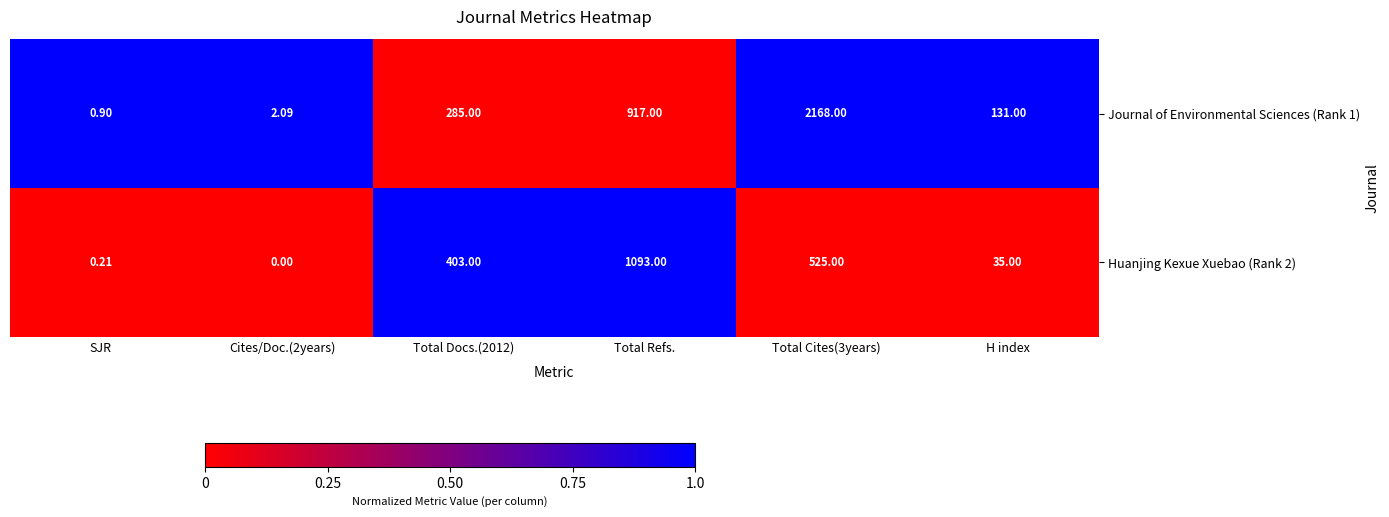

Is the value of Huanjing Kexue Xuebao (Rank 2) at Total Refs. greater than the value of Journal of Environmental Sciences (Rank 1) at Cites/Doc.(2years)?

Yes